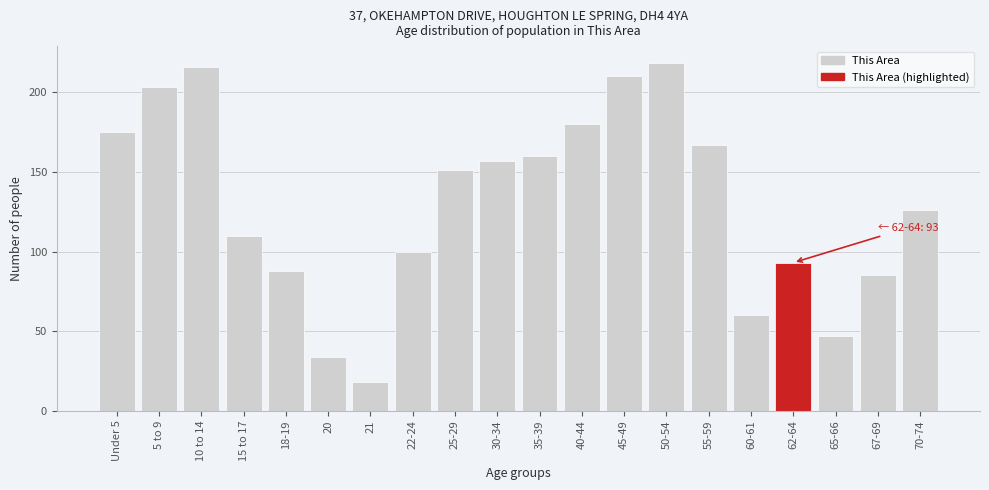

Reading left to right, what are all the values shown in this chart?

Under 5=175	5 to 9=203	10 to 14=216	15 to 17=110	18-19=88	20=34	21=18	22-24=100	25-29=151	30-34=157	35-39=160	40-44=180	45-49=210	50-54=218	55-59=167	60-61=60	62-64=93	65-66=47	67-69=85	70-74=126